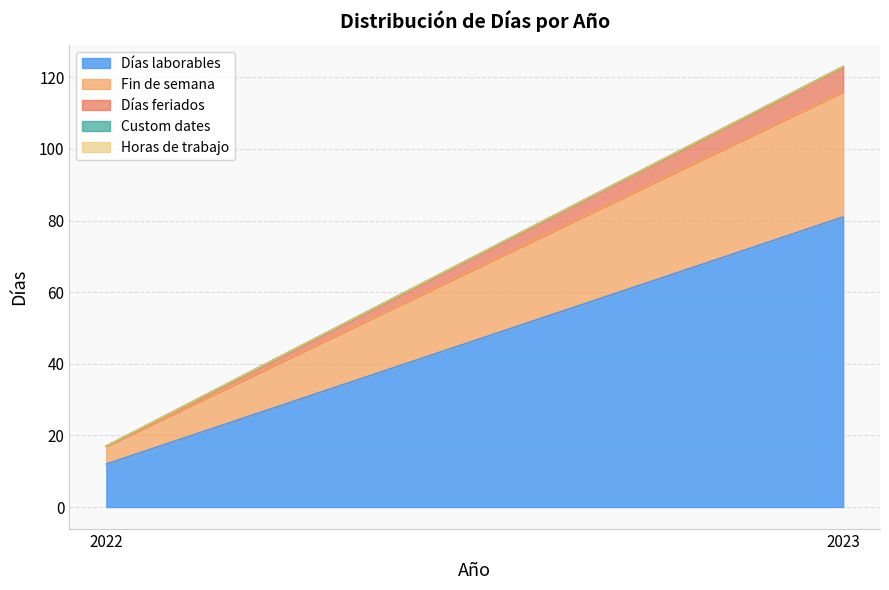

Which series has the largest total across all categories?

Días laborables